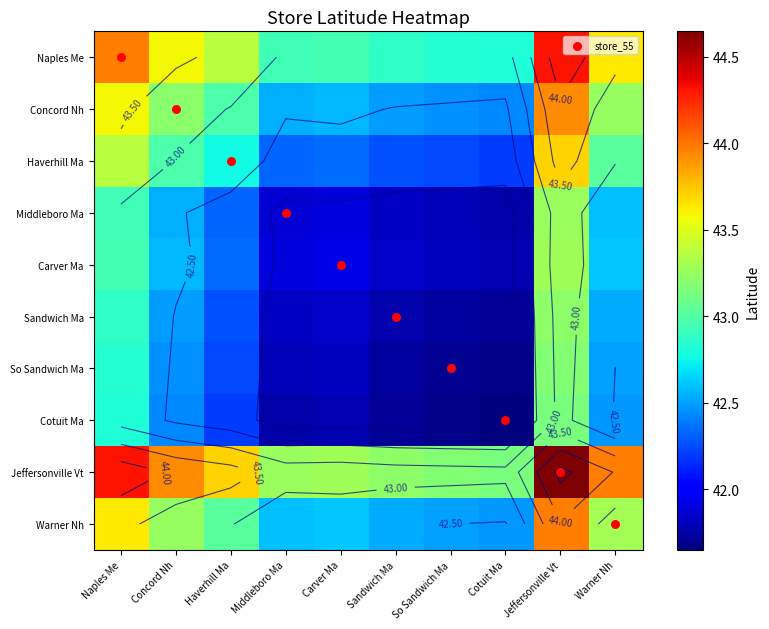

Where is Cotuit Ma nearest to the value 42?

Haverhill Ma